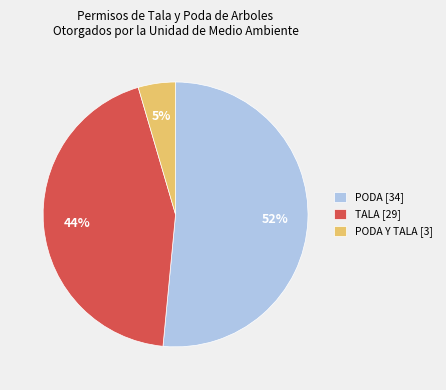

Count the number of slices in the pie.

3